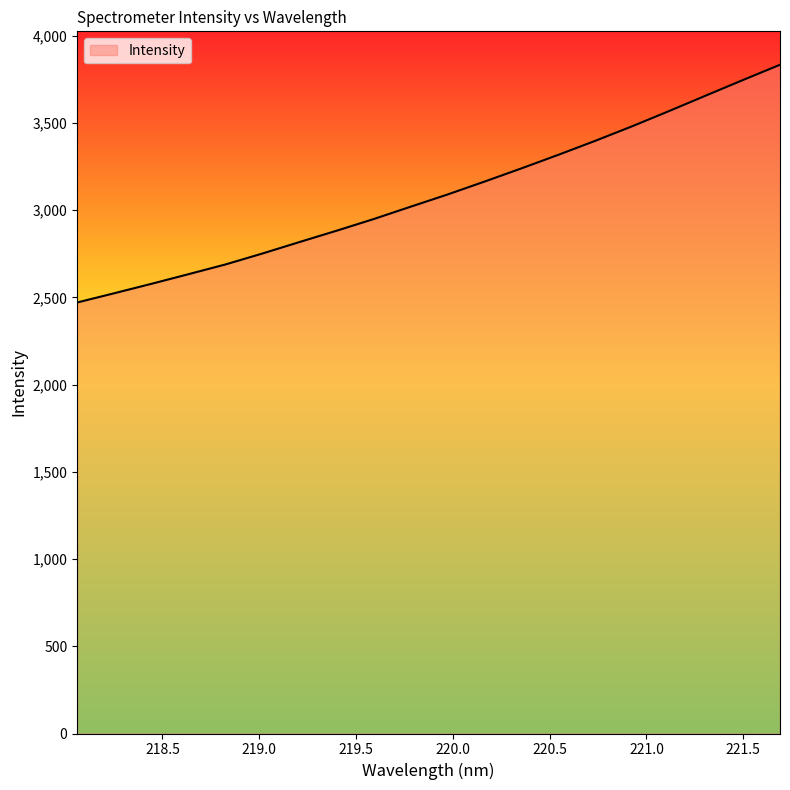

What is the difference between the maximum and minimum values?

1362.7